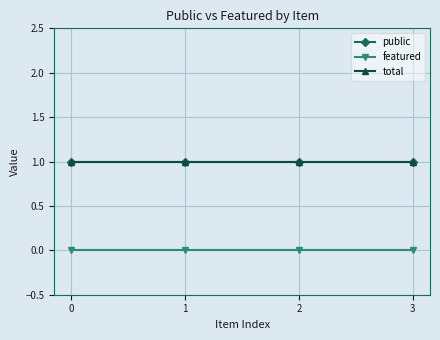

Reading right to left, extract all data points from this chart.

public: 3=1	2=1	1=1	0=1
featured: 3=0	2=0	1=0	0=0
total: 3=1	2=1	1=1	0=1